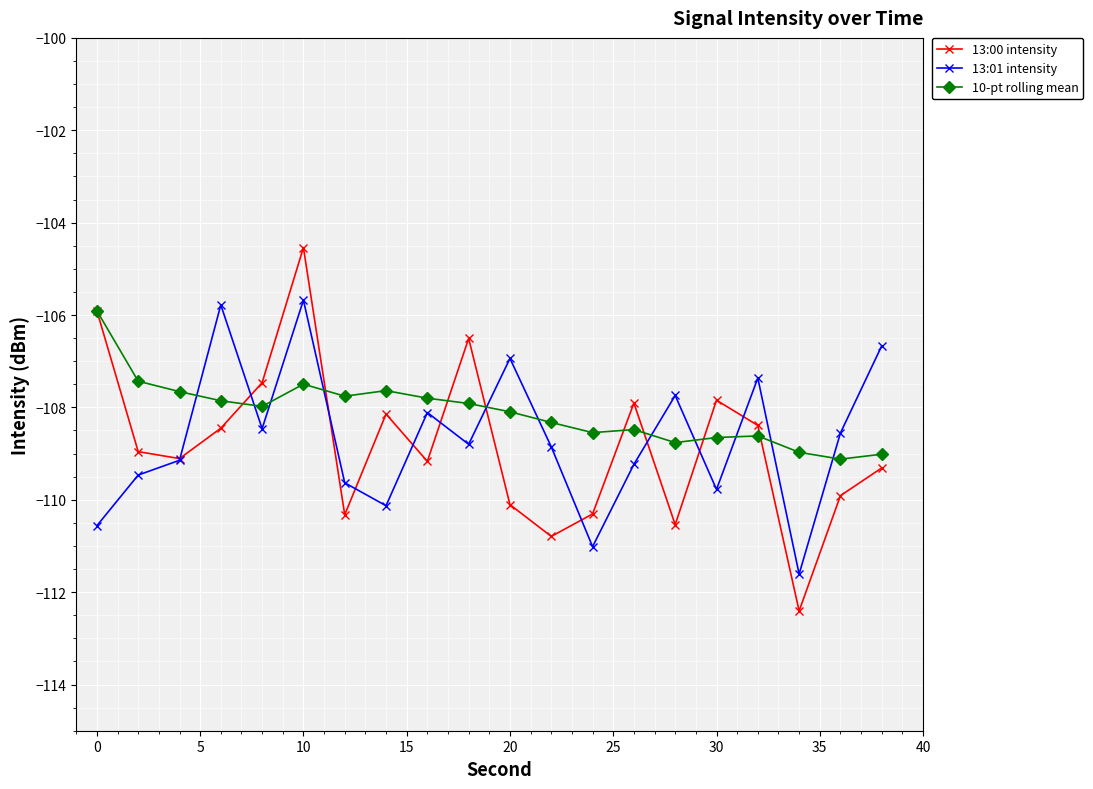

Which series has the largest range (max minus min)?

13:00 intensity